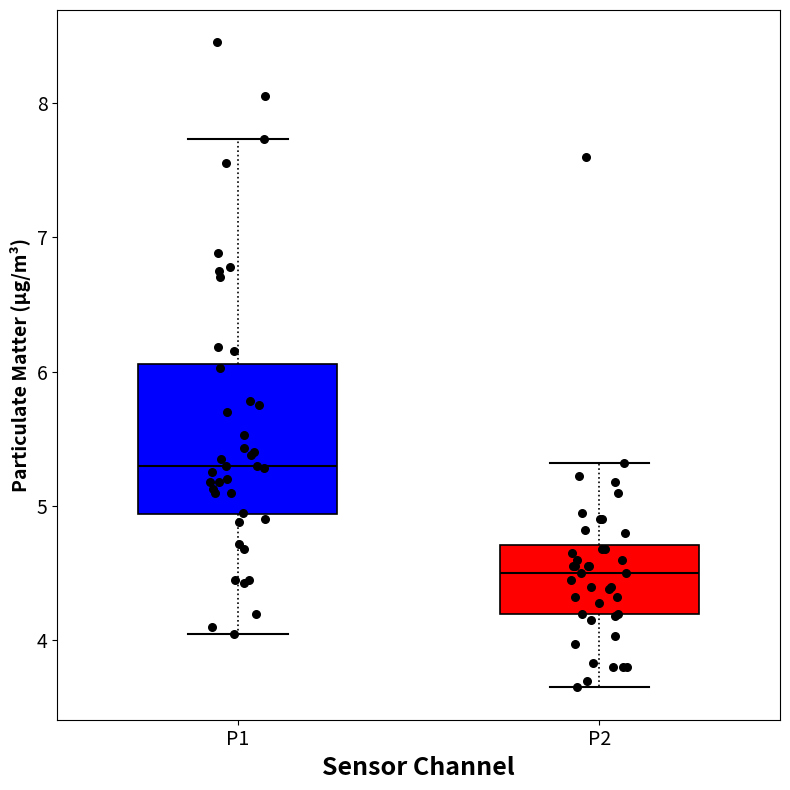

Which box has the highest median line?

P1